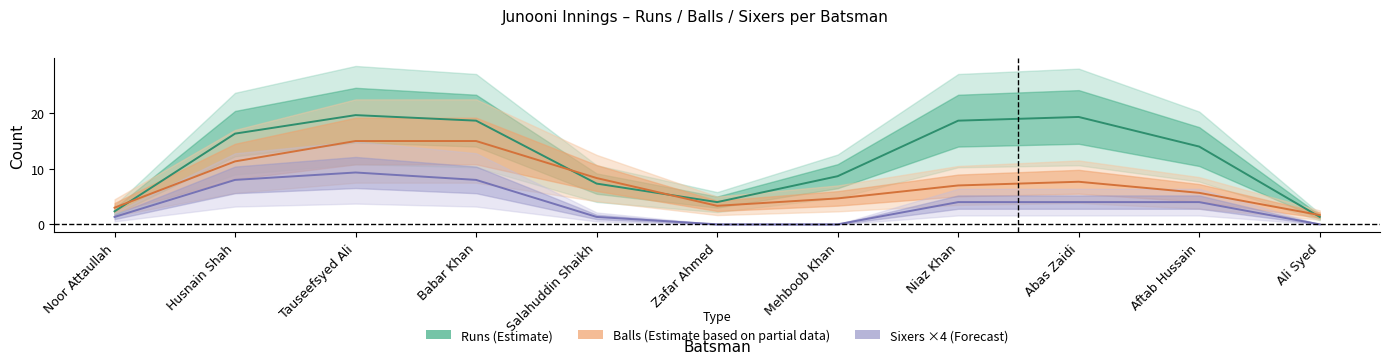

The Sixers ×4 (Forecast) series shows -4.9 at Mehboob Khan. True or false?

False